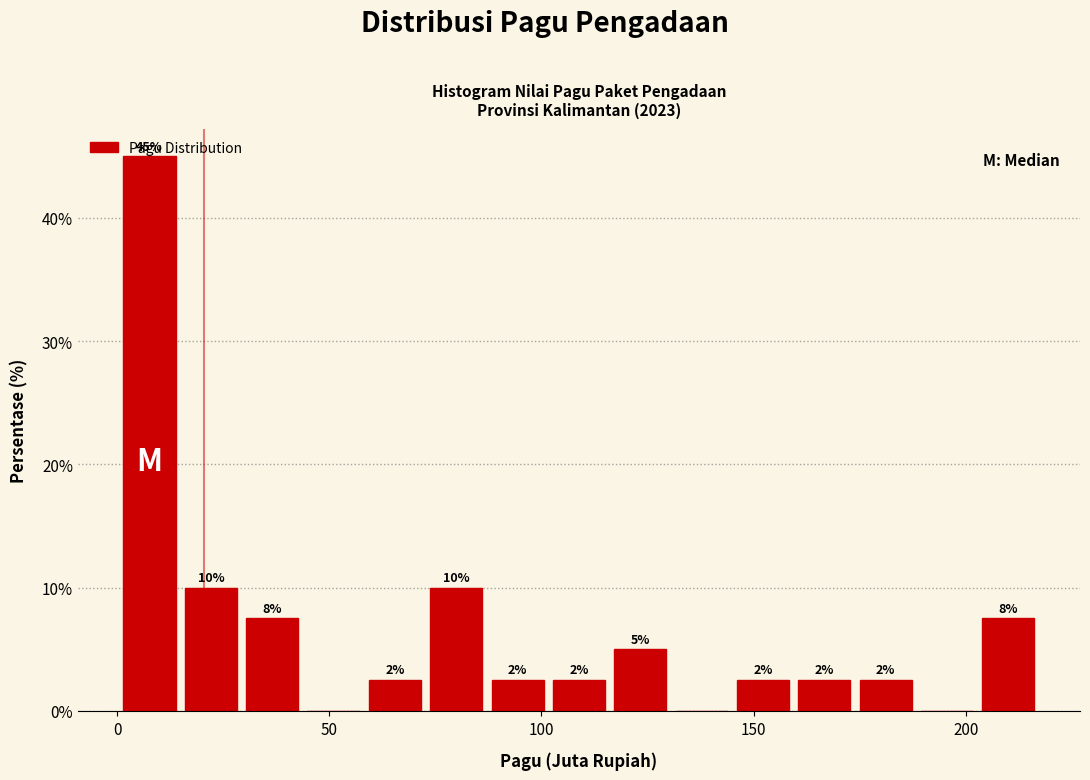

Around what value on the x-axis is the tallest bar? Give the approximate position of its centre, as read against the axis.

10